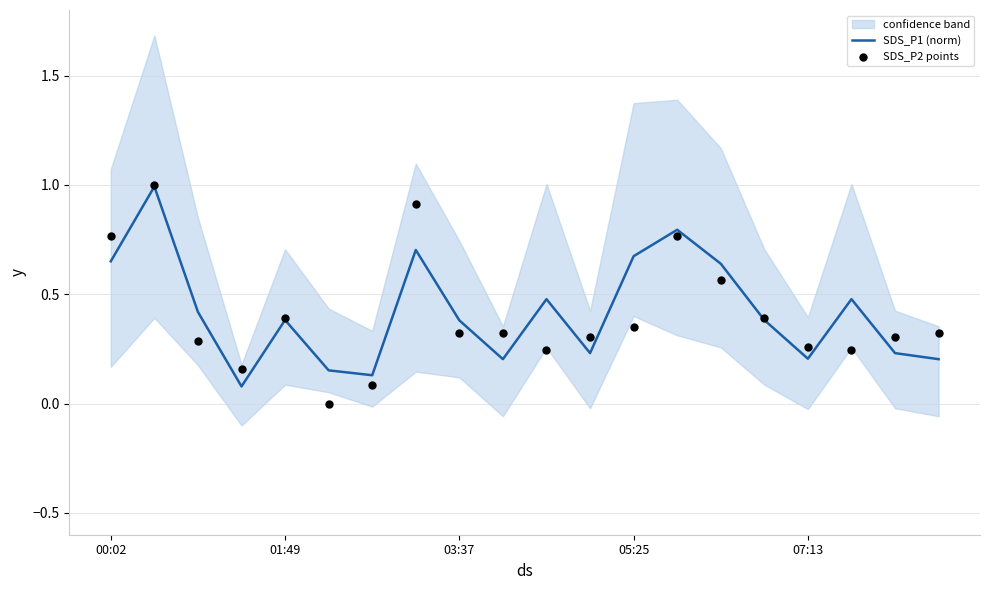

Which series has the widest spread of Y values?

SDS_P2 points